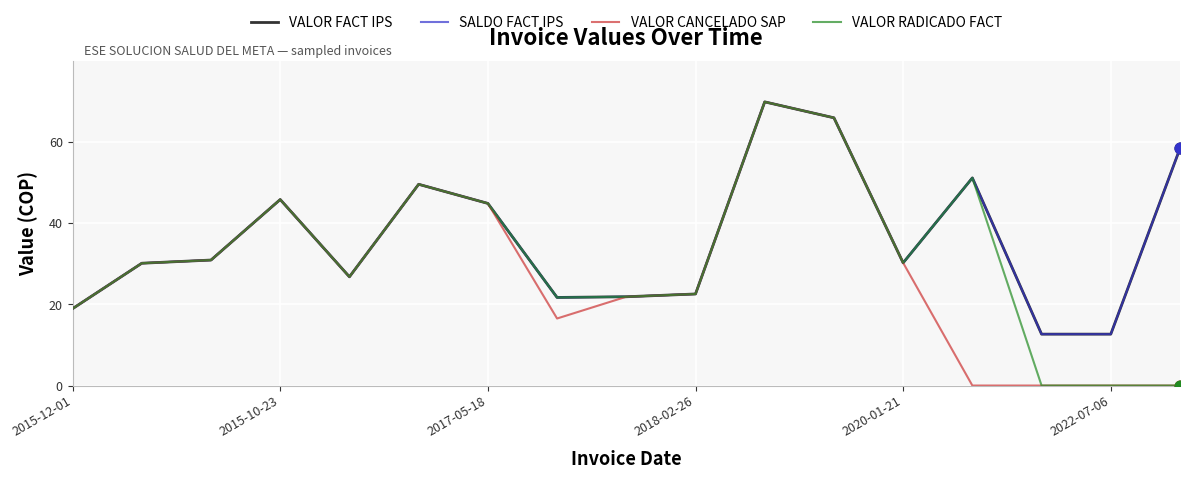

Which series has the largest total across all categories?

VALOR FACT IPS